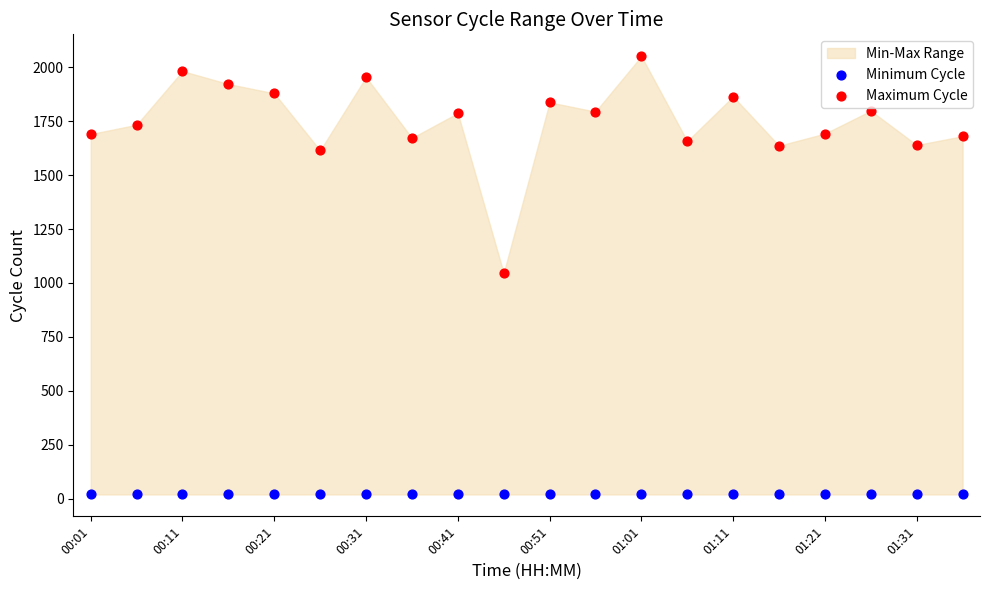

Which series contains the lowest Y value?

Minimum Cycle